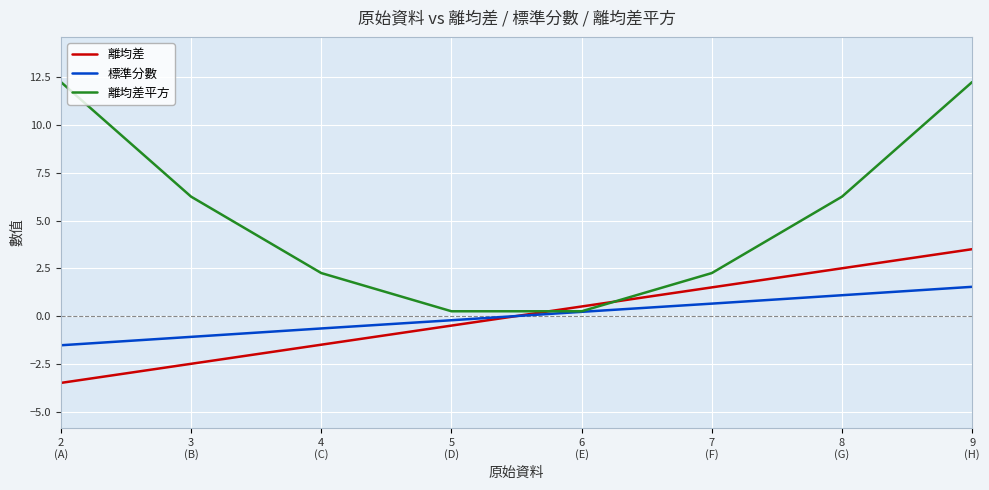

What is the difference between the 離均差 values at 4
(C) and 3
(B)?

1.0